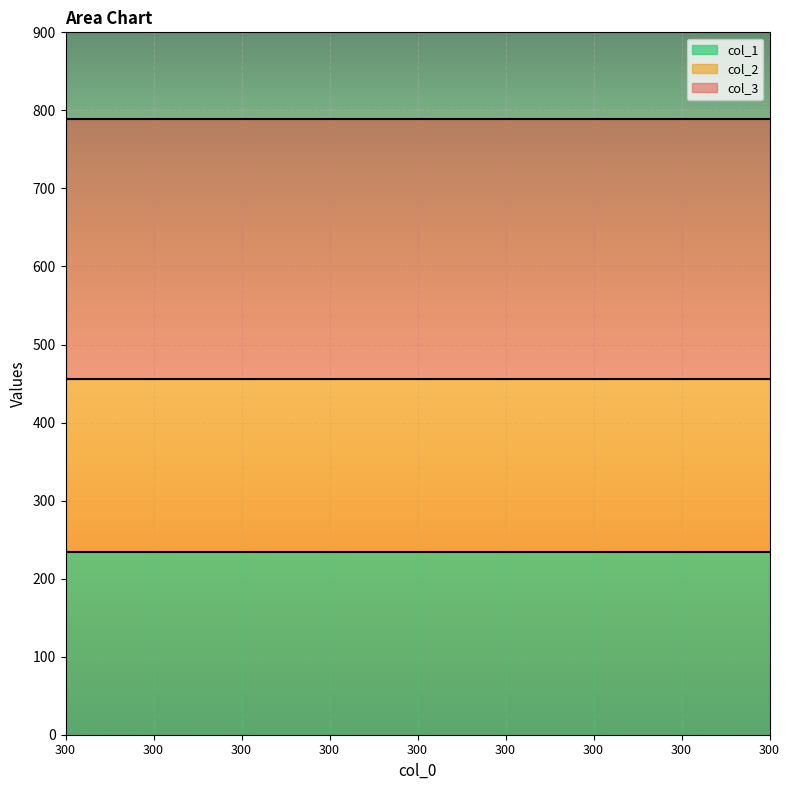

What is the greatest value displayed?

789